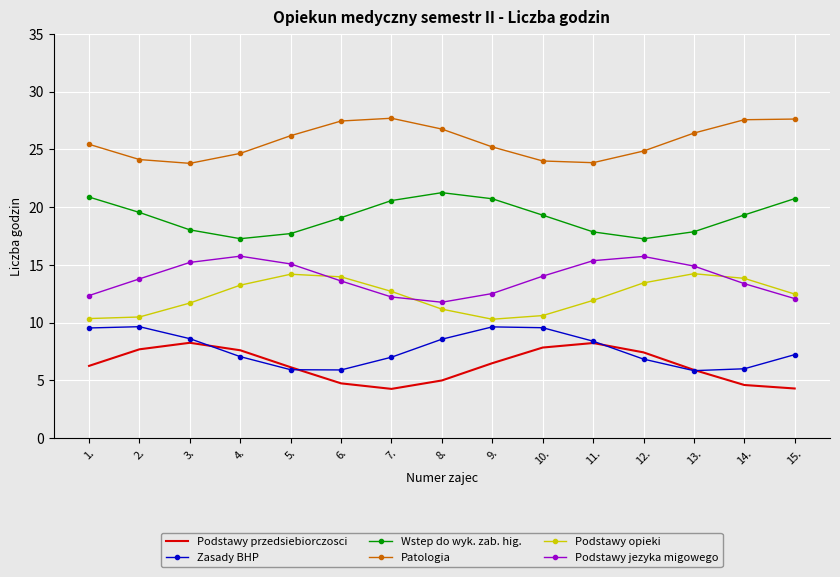

True or false: Wstep do wyk. zab. hig. and Podstawy przedsiebiorczosci intersect in this chart.

False